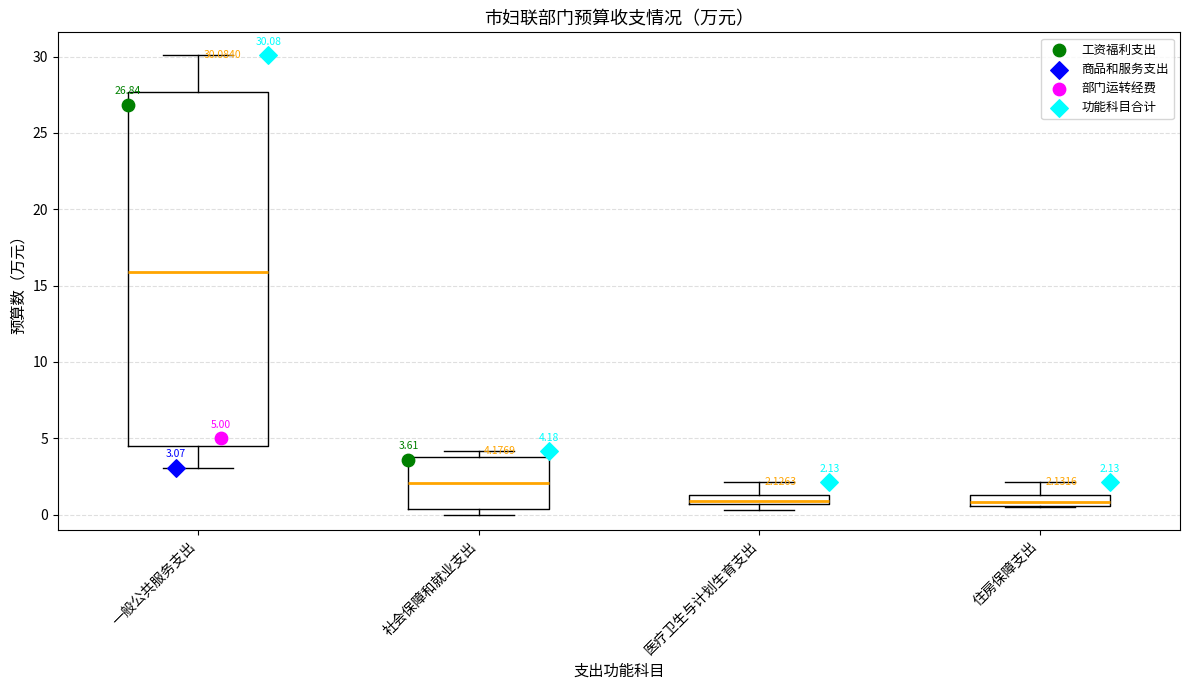

Comparing the boxes themselves (not the whiskers), which one is the tallest?

一般公共服务支出